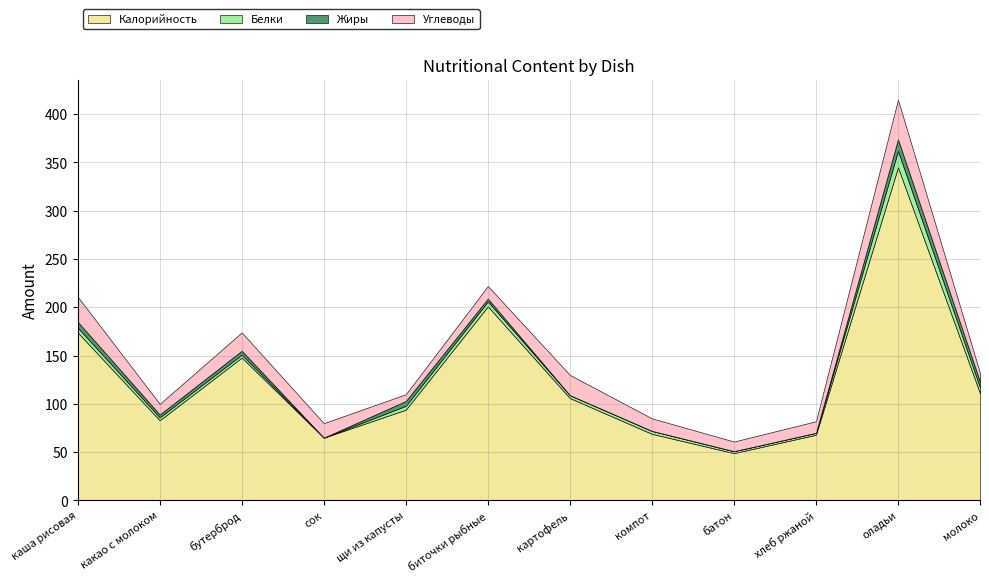

Rank the categories by Калорийность value from highest to lowest.

оладьи, биточки рыбные, каша рисовая, бутерброд, молоко, картофель, щи из капусты, какао с молоком, компот, хлеб ржаной, сок, батон